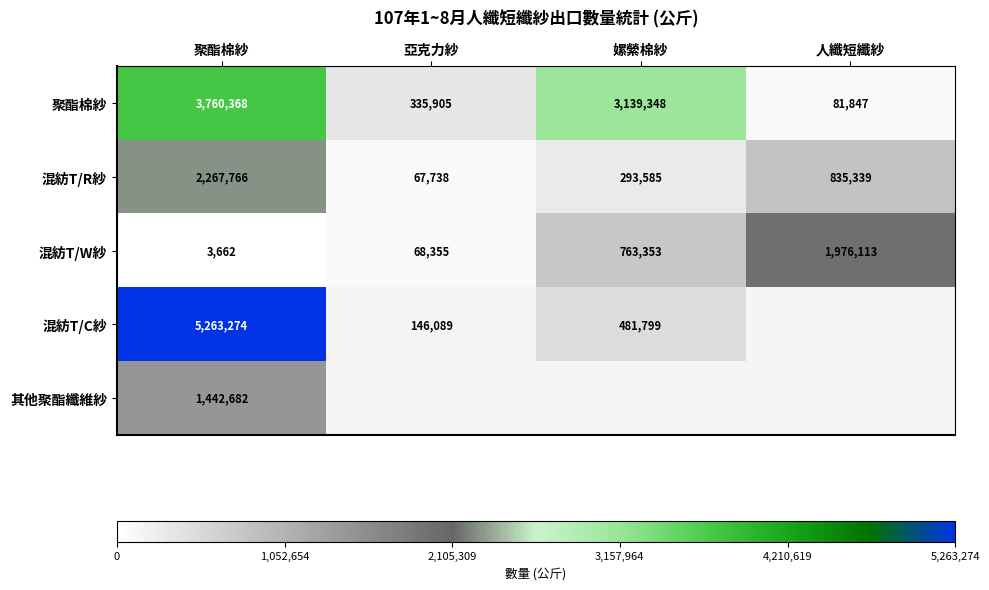

How many data points in 聚酯棉紗 are less than 3139348?

2